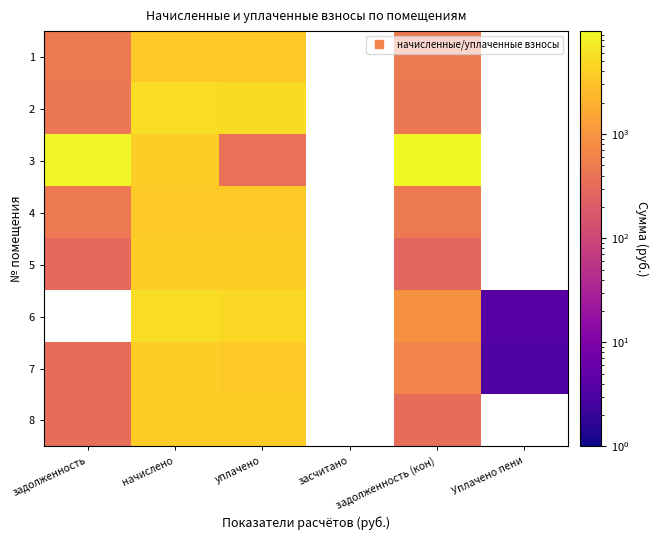

List the series in order of their peak value, highest first.

3, 2, 5, 1, 4, 6, 7, 8